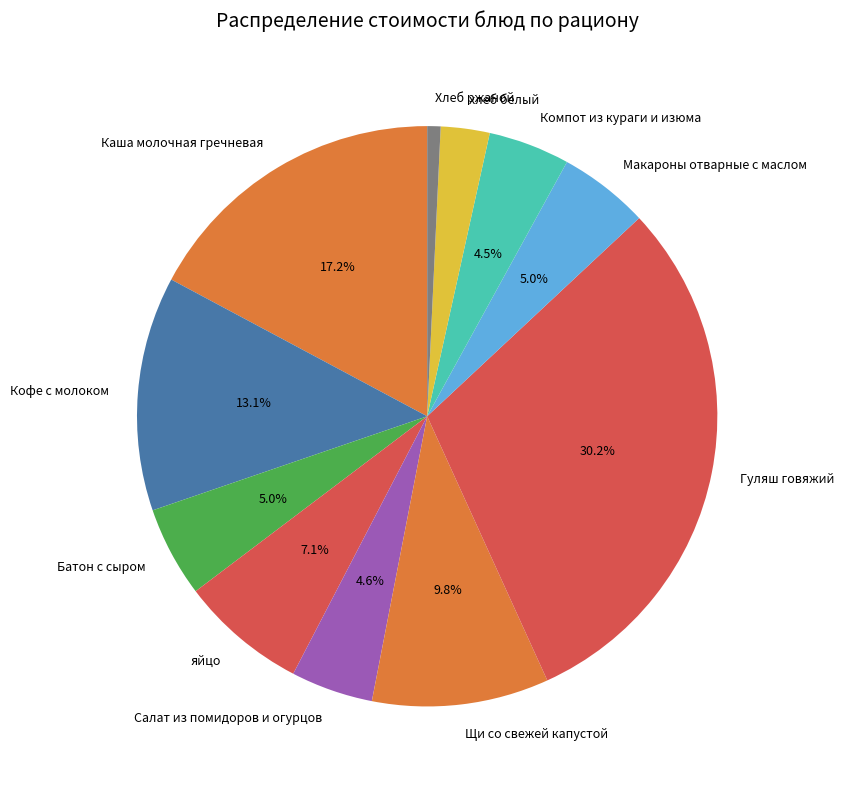

To the nearest percent, what is the difference between the Макароны отварные с маслом and Кофе с молоком slice percentages?

8%